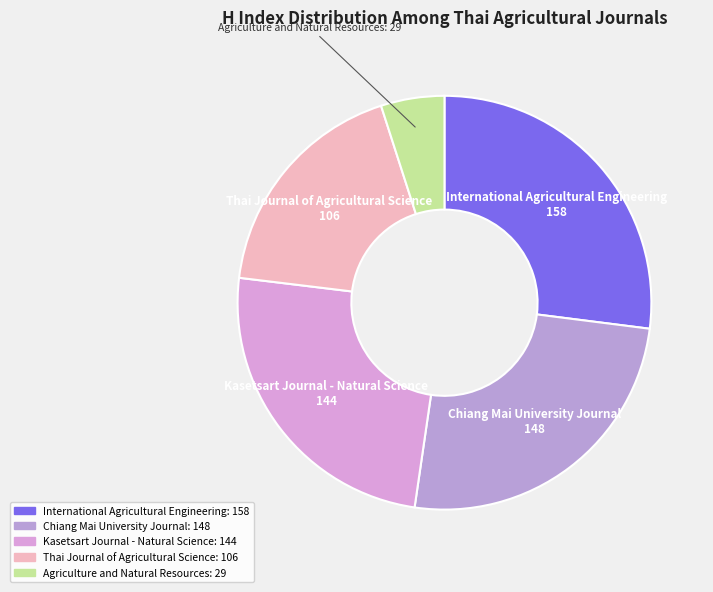

The Kasetsart Journal - Natural Science slice represents 25% of the pie. True or false?

True